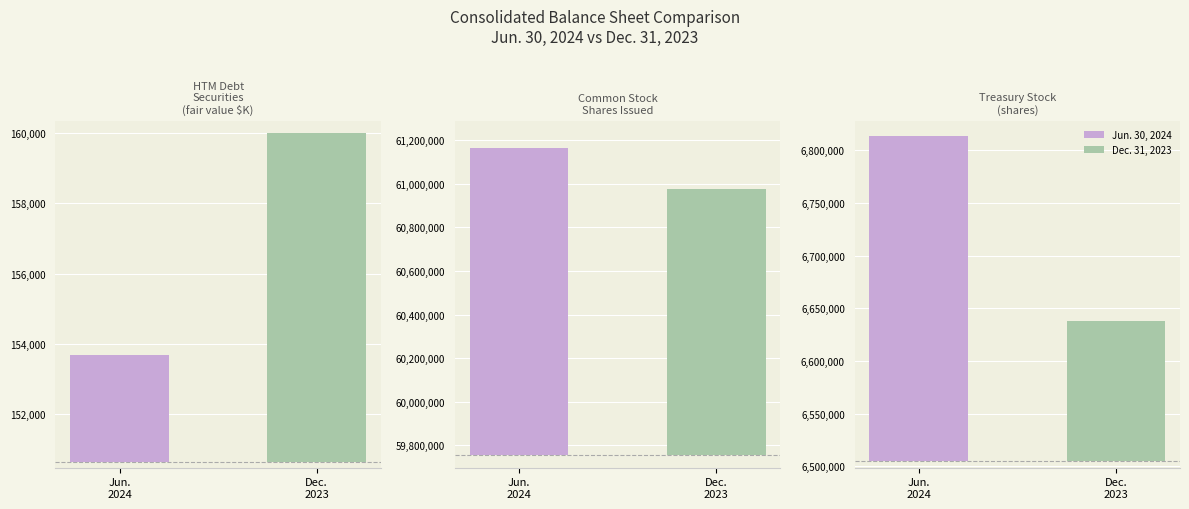

What are all the series names shown in the legend?

Jun. 30, 2024, Dec. 31, 2023